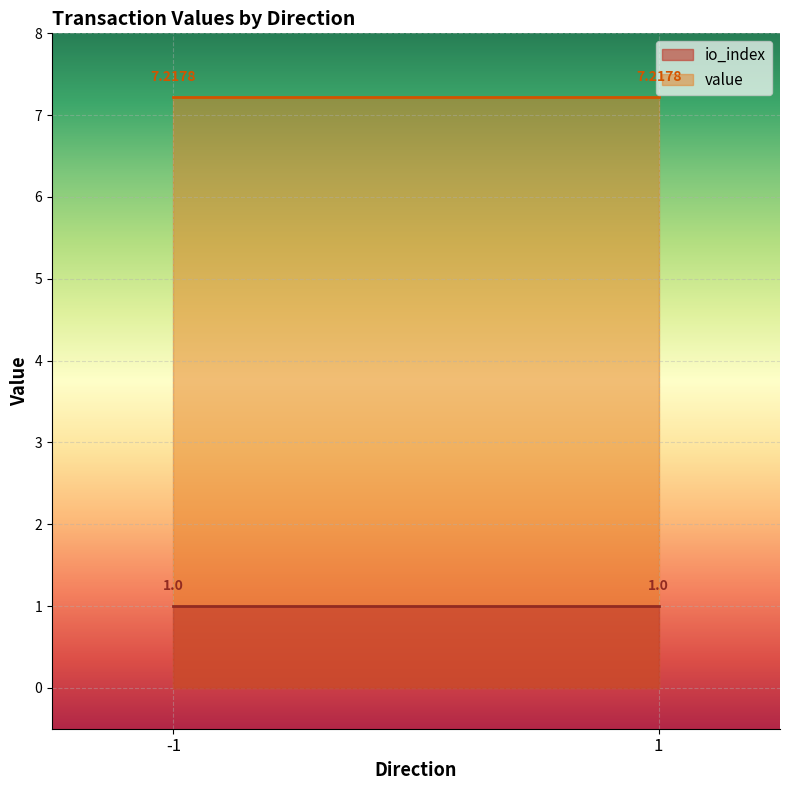

Count the number of data series in this chart.

2